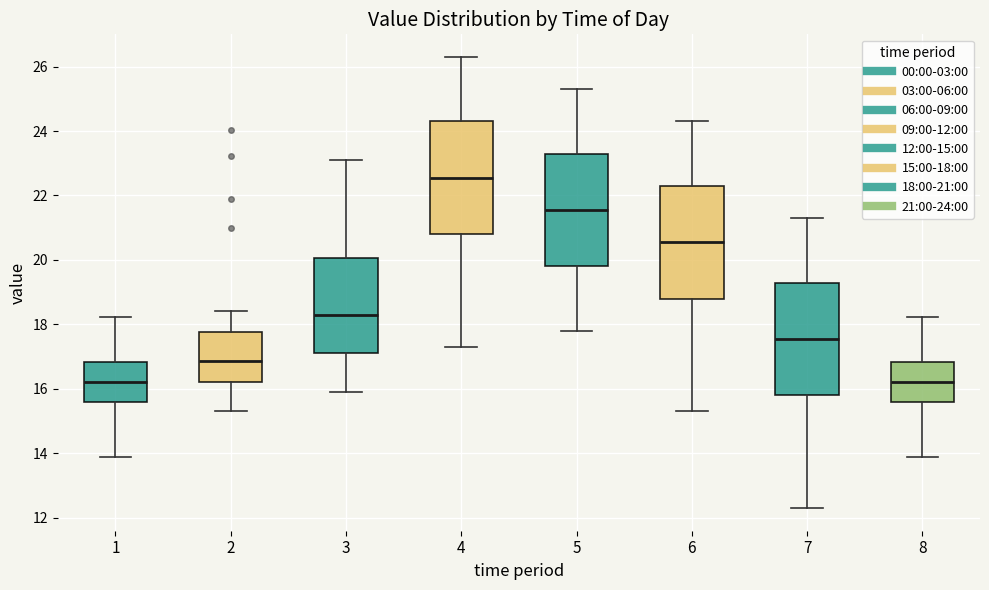

Where does the lower whisker of the box at x = 4 end on the y-axis? The values are not printed on the chart, so give them approximately, as read against the axis.

17.4